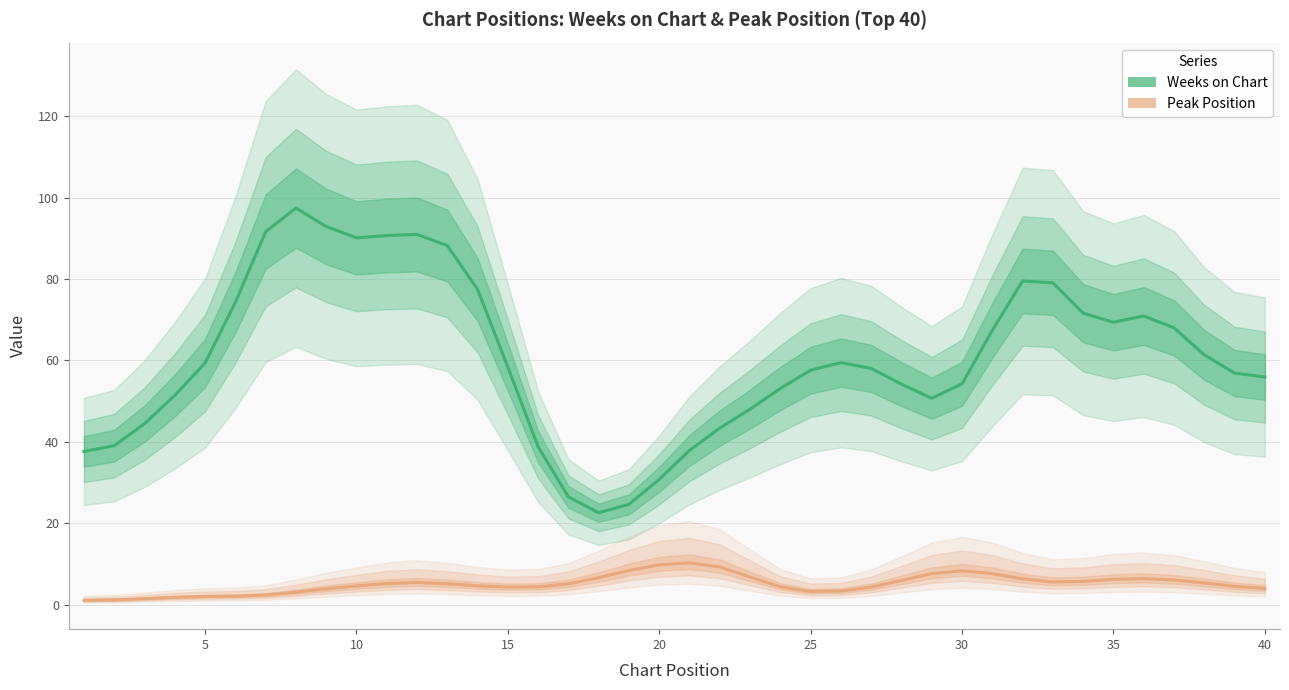

What is the spread (max minus min) of values at 20?

57.3